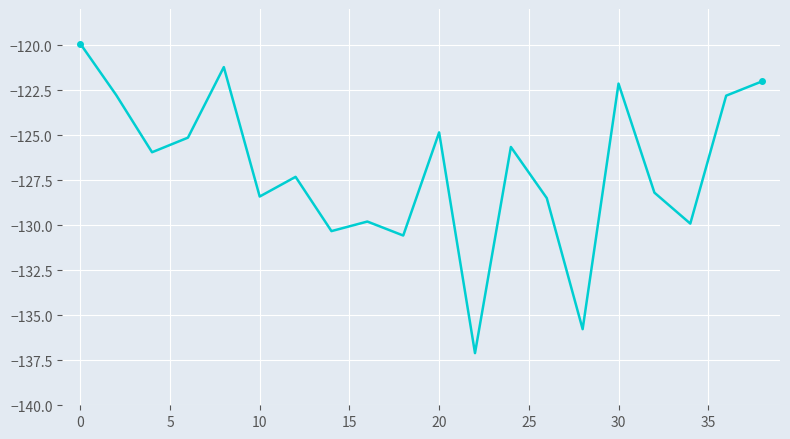

What is the difference between the maximum and minimum values?

17.2